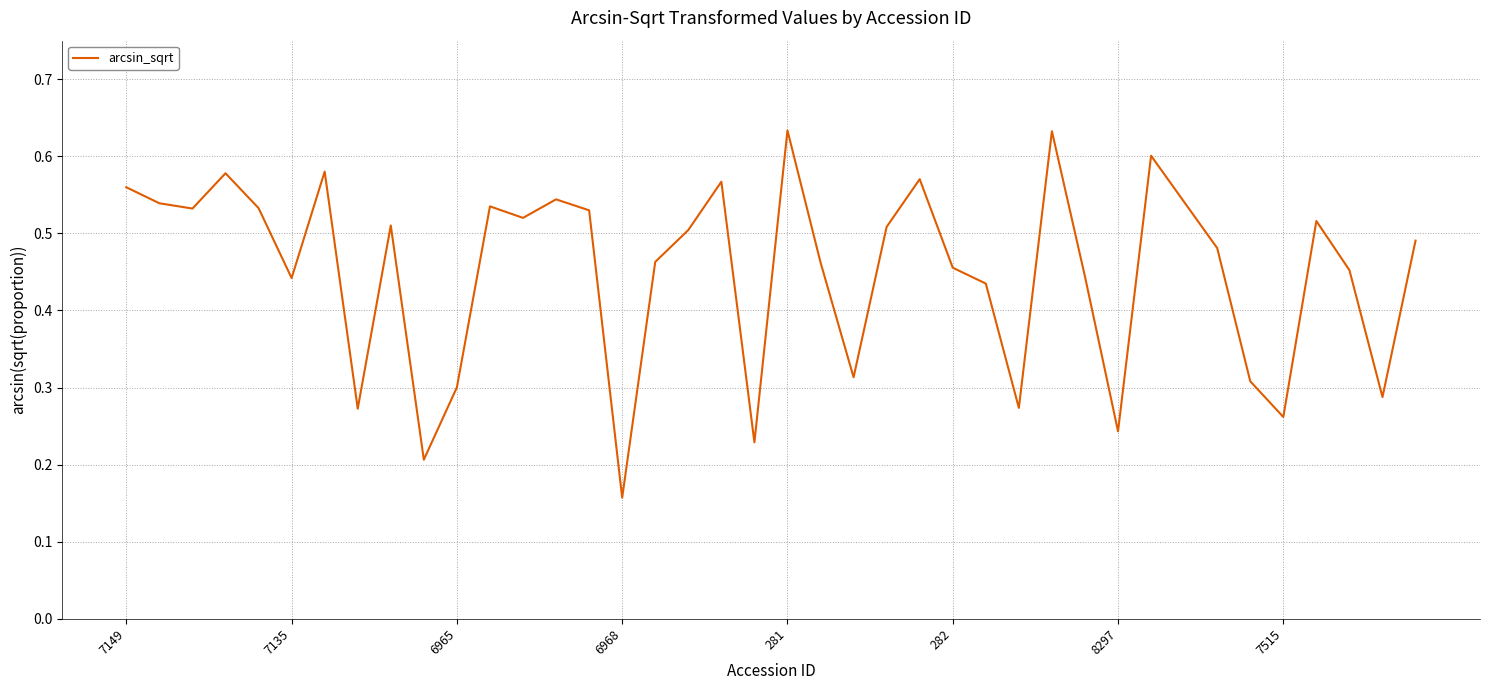

How many lines are shown in the chart?

1